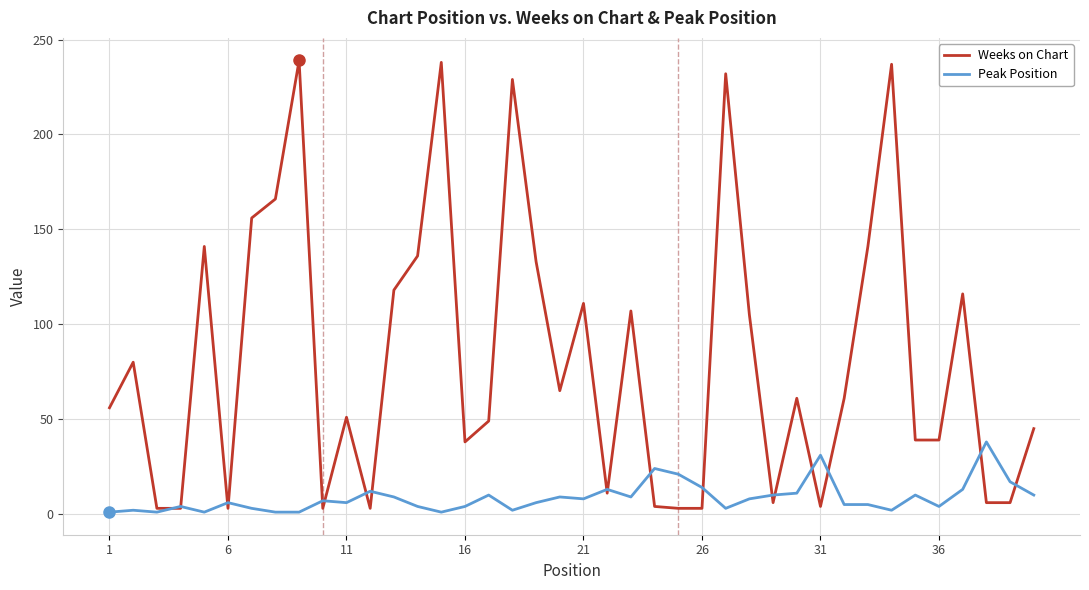

Which series has the largest total across all categories?

Weeks on Chart